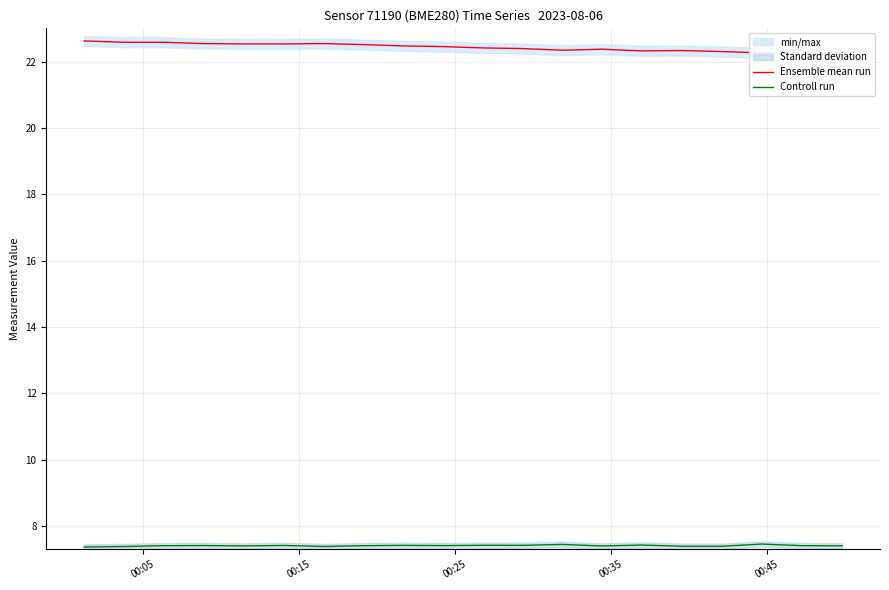

How many categories are shown in the chart?

20